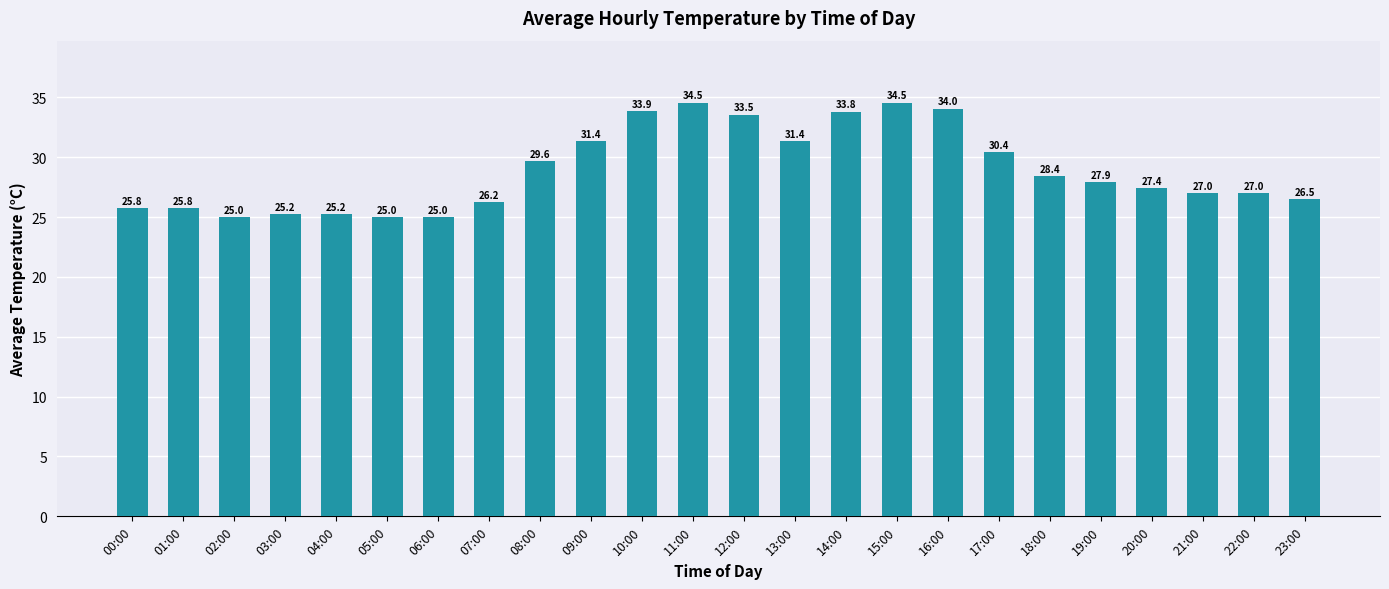

What is the value of the 7th bar from the left?

25.0